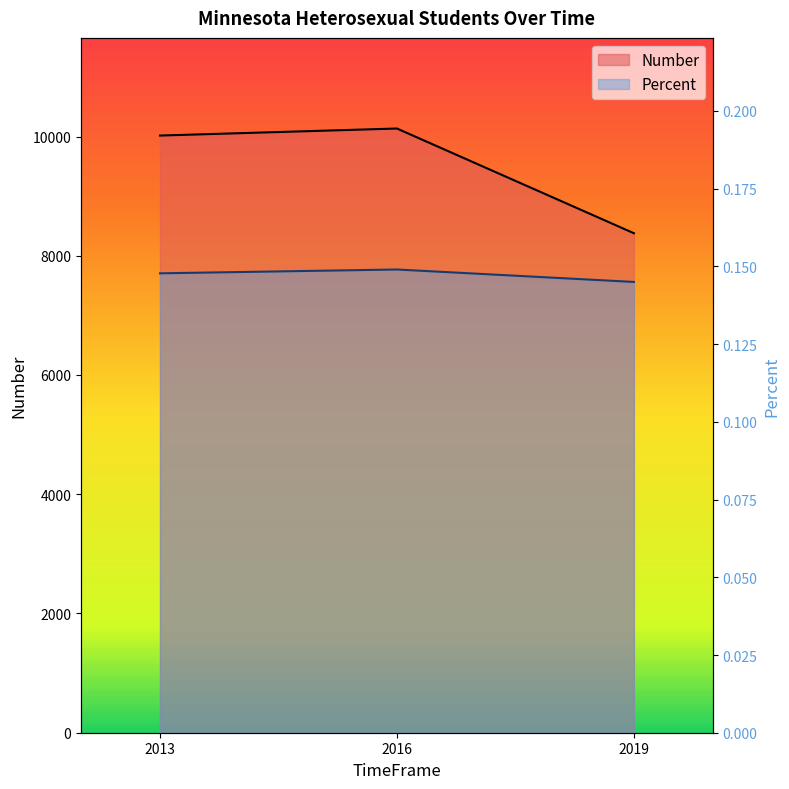

How many data points in Number are above 10016?

1